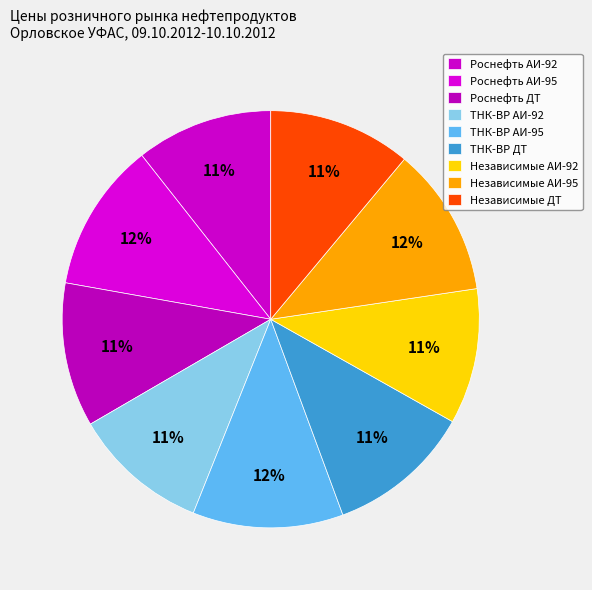

How many slices are in this pie chart?

9